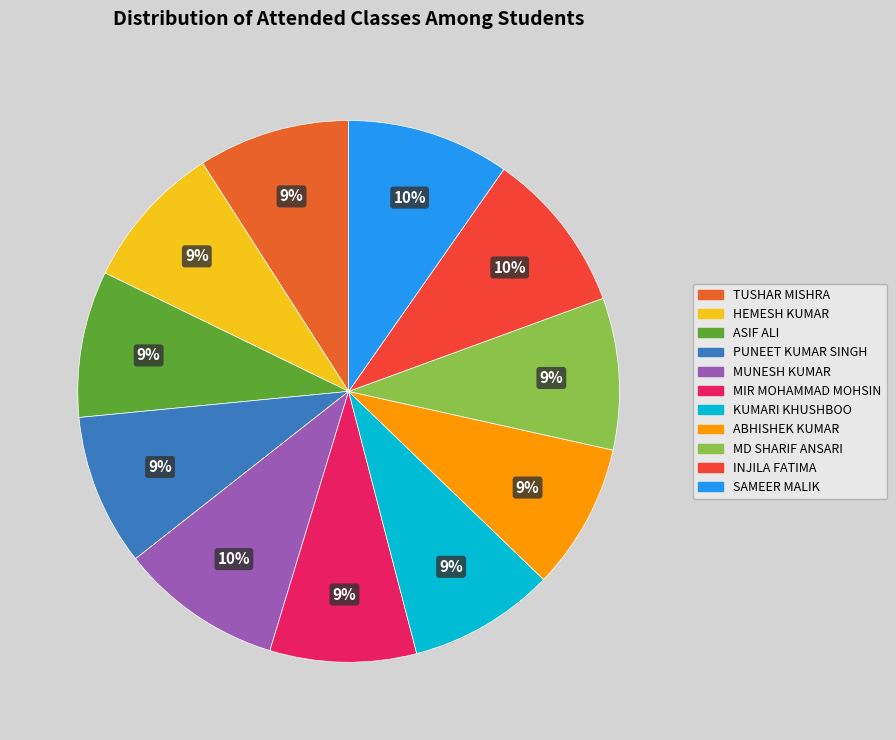

Which category has the smallest portion of the pie?

HEMESH KUMAR